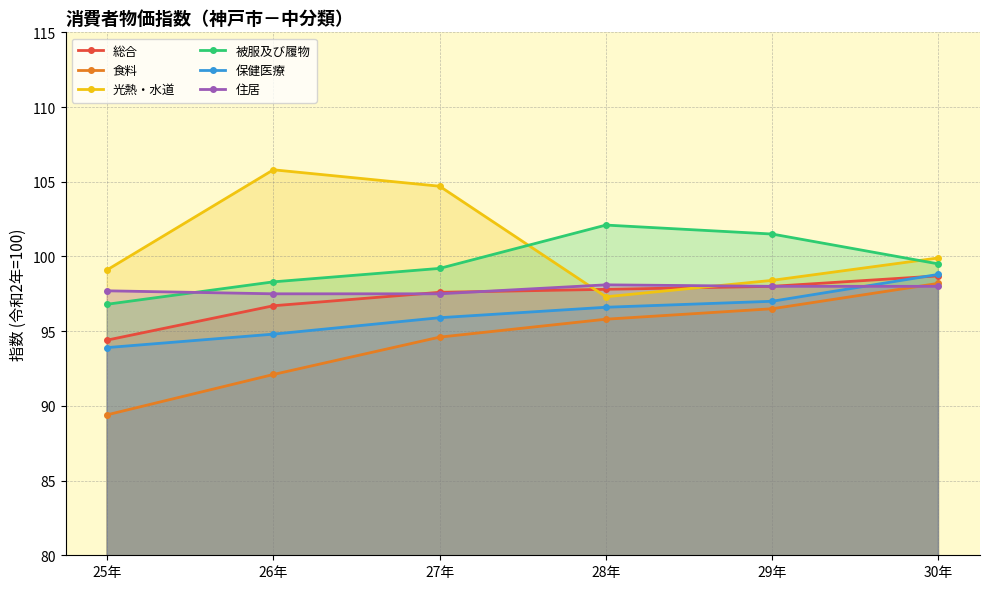

What position from the left is 25年?

1